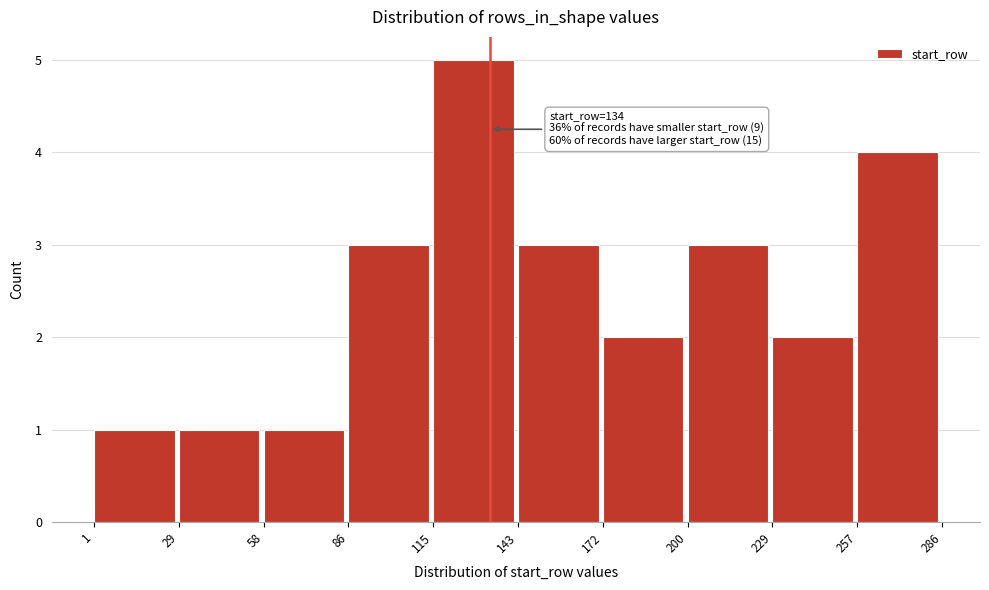

Which range on the x-axis has the tallest bar?

115 to 143